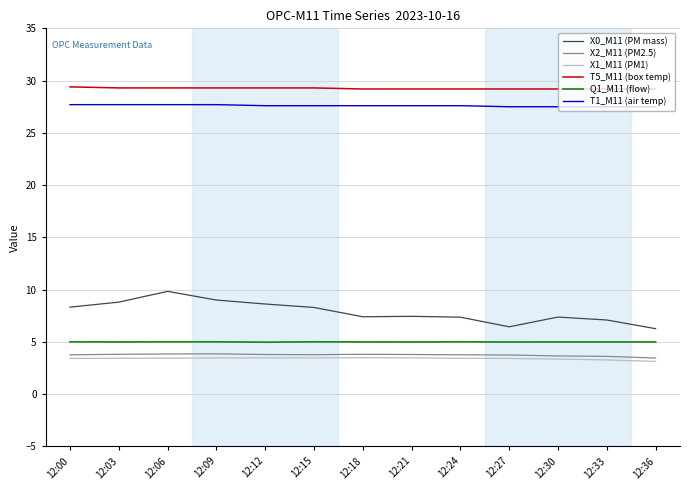

Does the chart have visible grid lines?

Yes